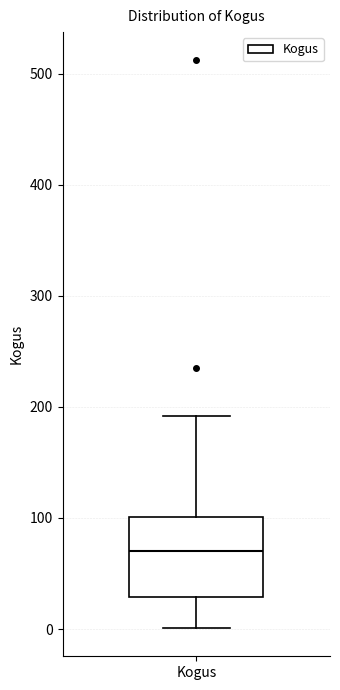

Read this box plot against the y-axis: the position of the median line, the range covered by the box, and the ends of both whiskers. The values are not printed on the chart, so give them approximately, as read against the axis.

median 70, box 30 to 100, whiskers 0 to 190